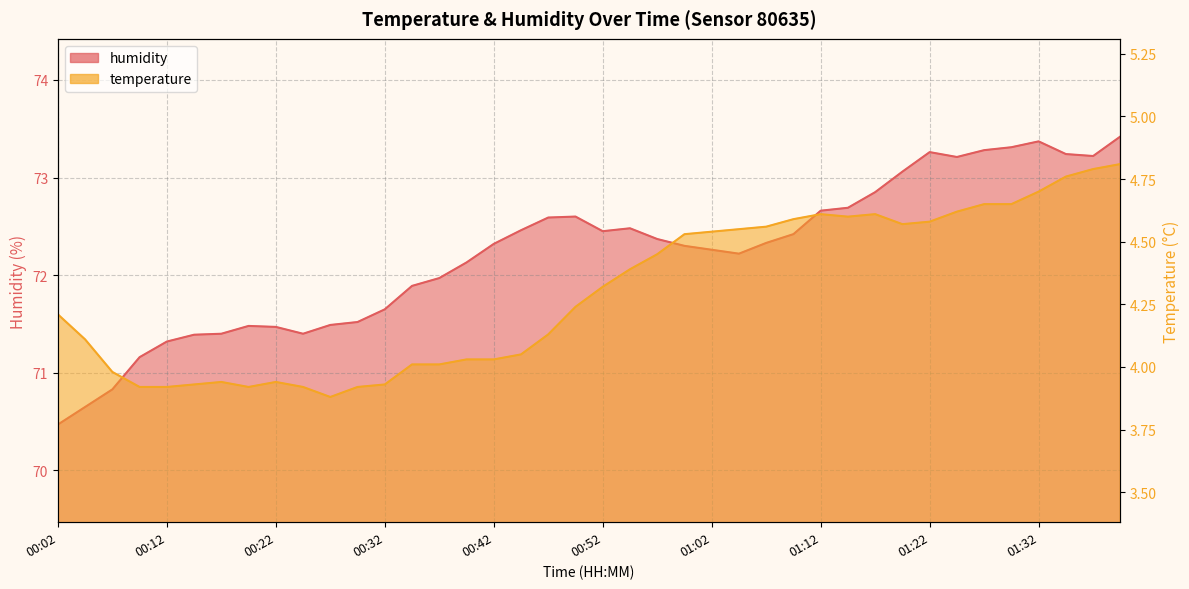

What is the label of the 12th point from the right?

01:12